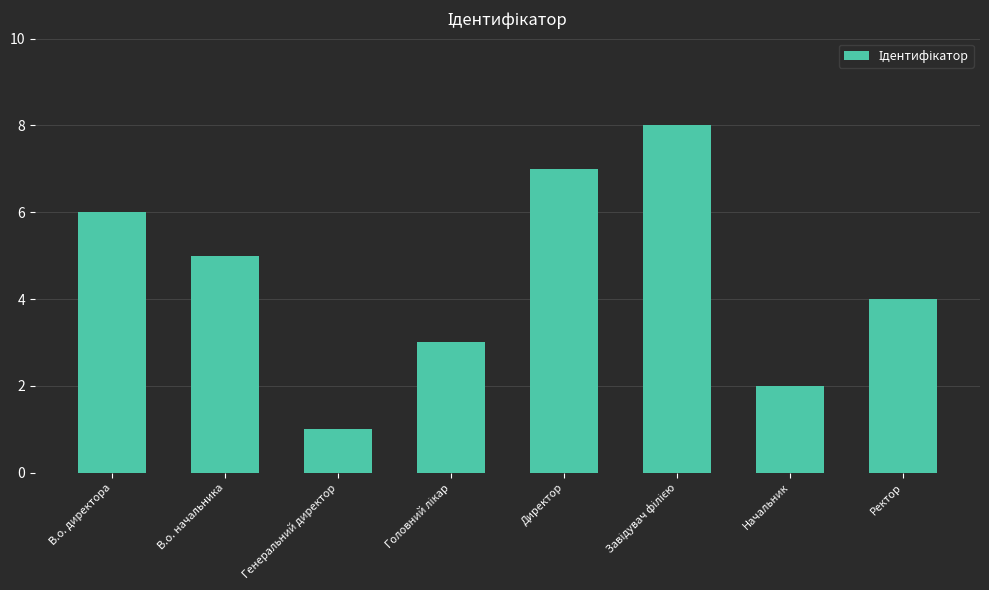

Reading right to left, transcribe all the data shown in this chart.

4	2	8	7	3	1	5	6